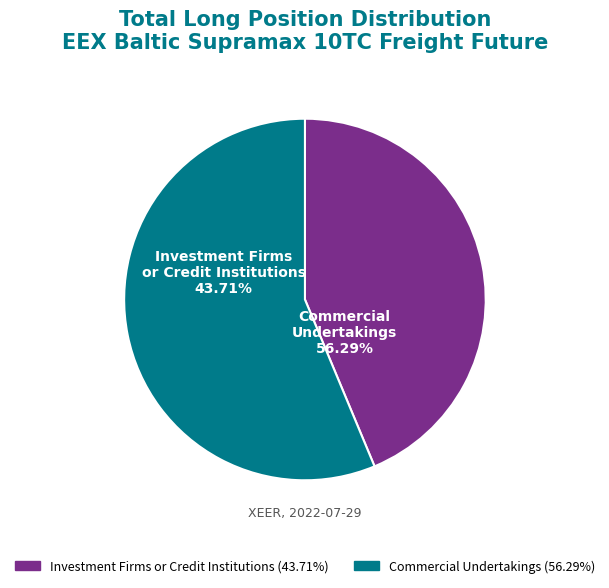

Which category has the biggest portion of the pie?

Commercial Undertakings (Long)